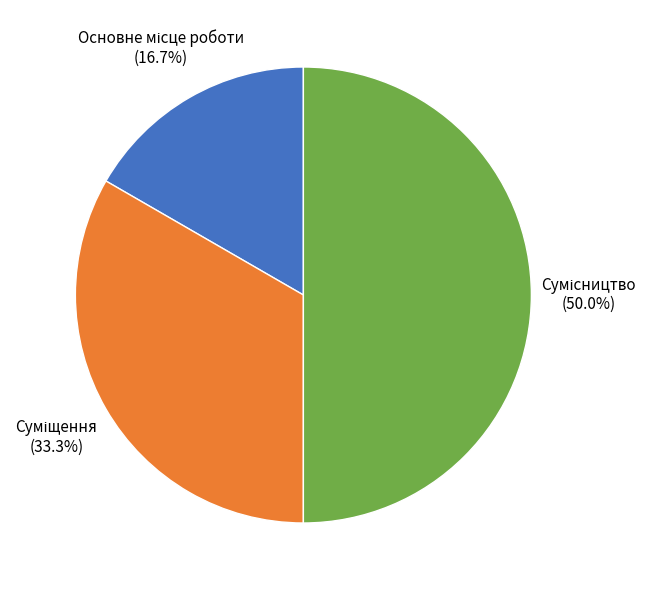

How many slices are in this pie chart?

3